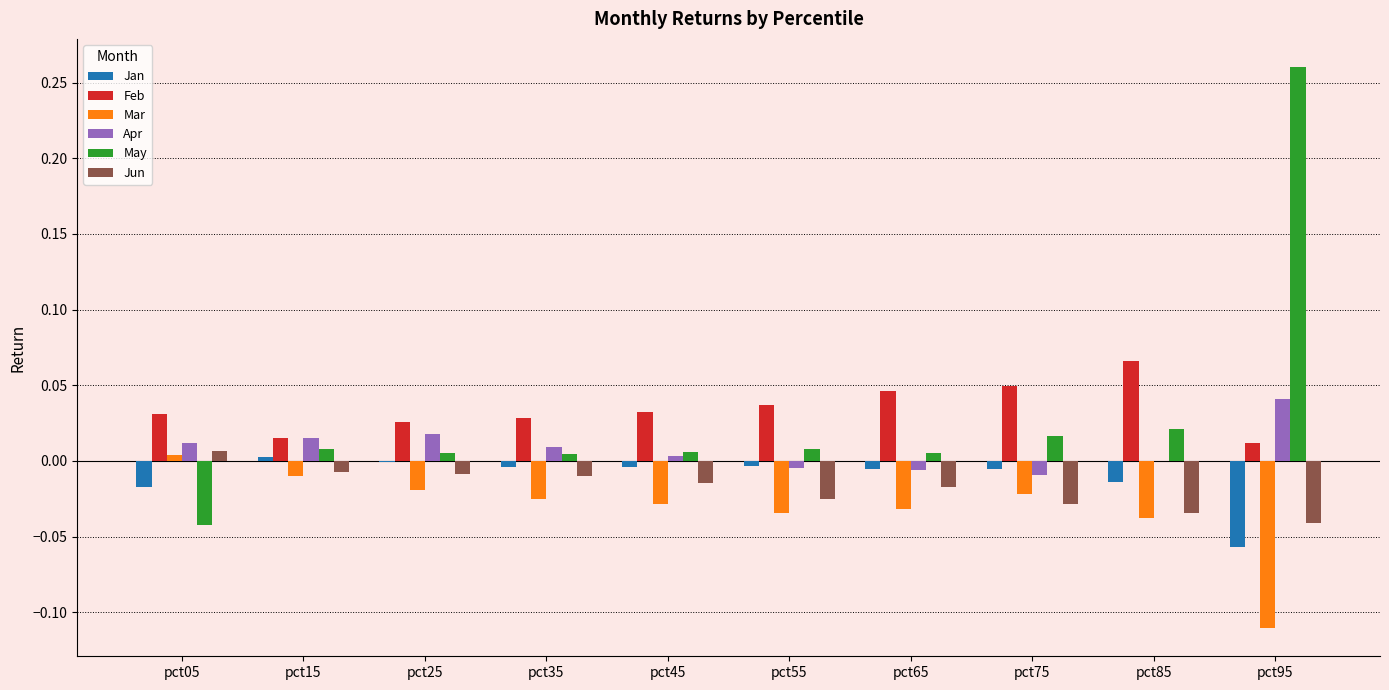

Which category has the highest value across all series?

pct95